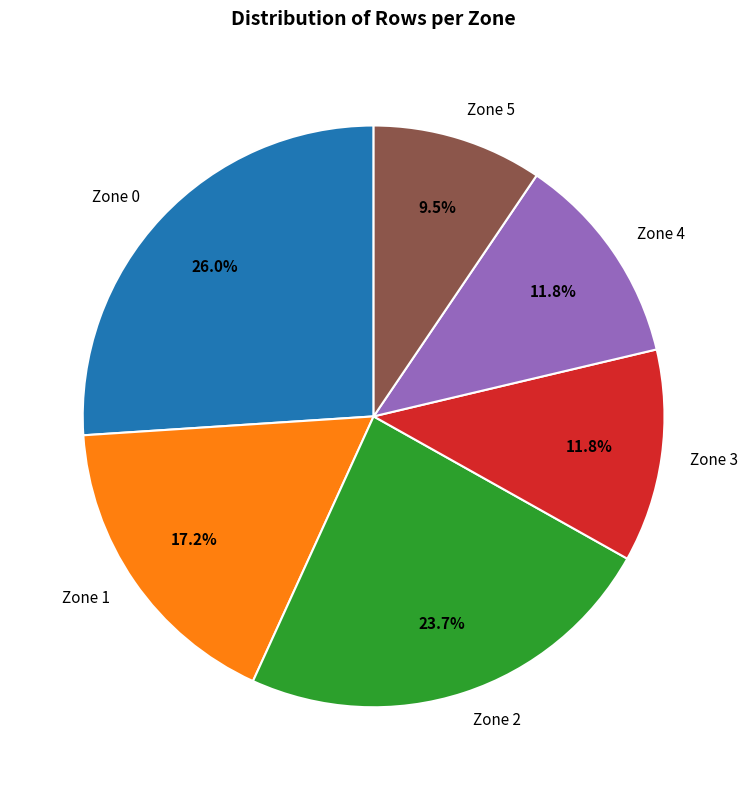

Is Zone 4 the majority of the pie?

No